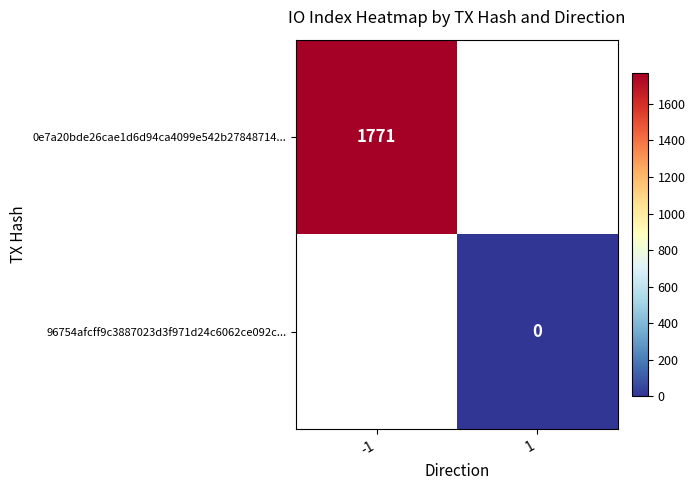

The value of 0e7a20bde26cae1d6d94ca4099e542b27848714... at -1 is 1771. True or false?

True